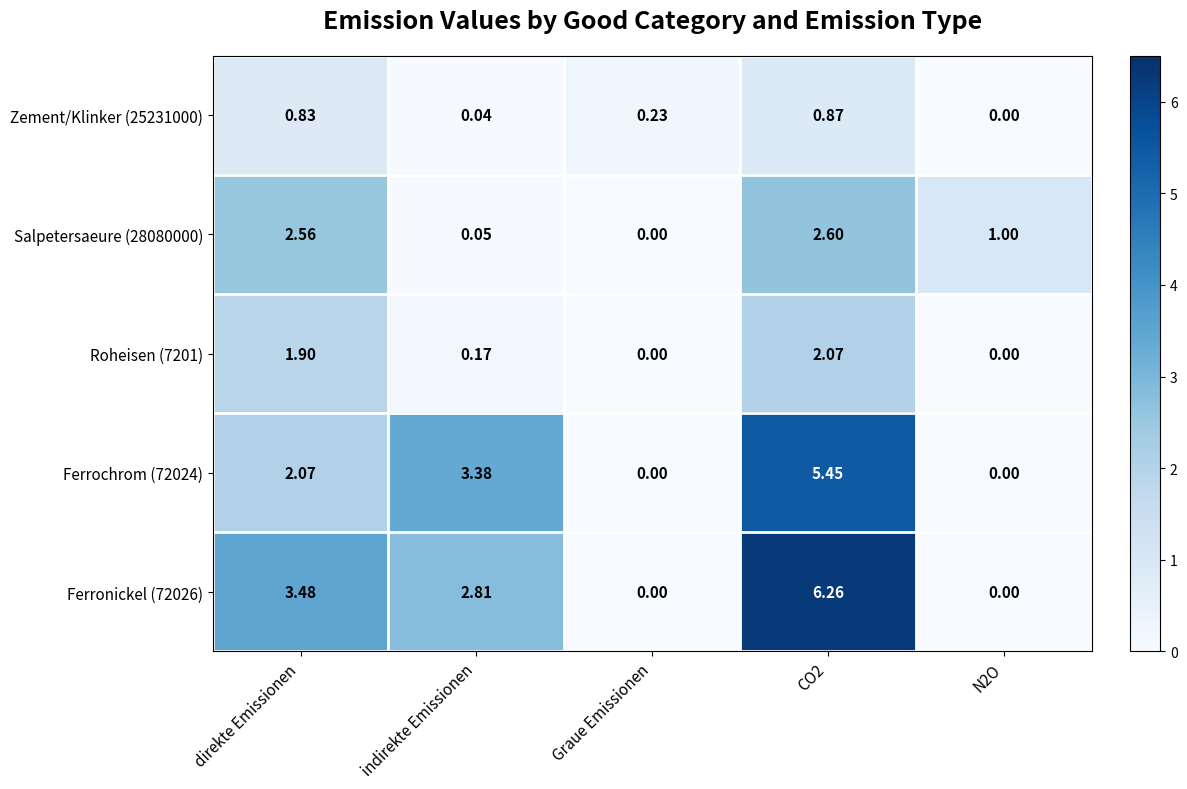

At which label is Ferronickel (72026) closest to 3?

indirekte Emissionen